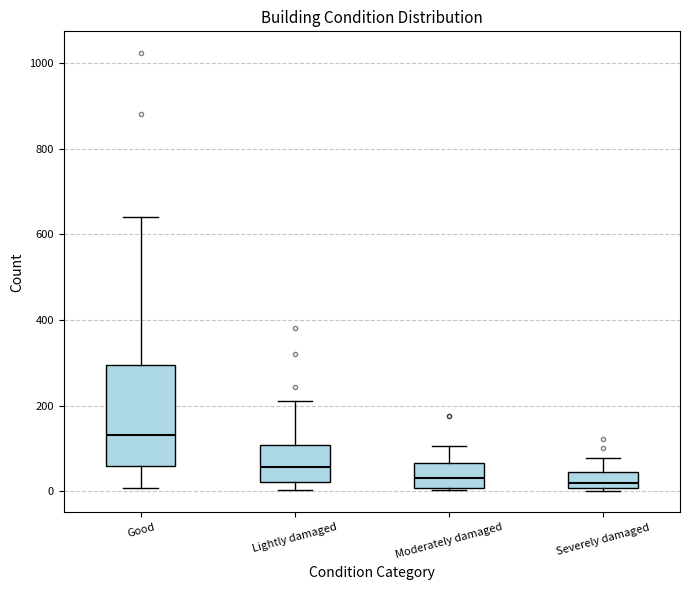

Which box is the tallest, from its lower edge to its upper edge?

Good